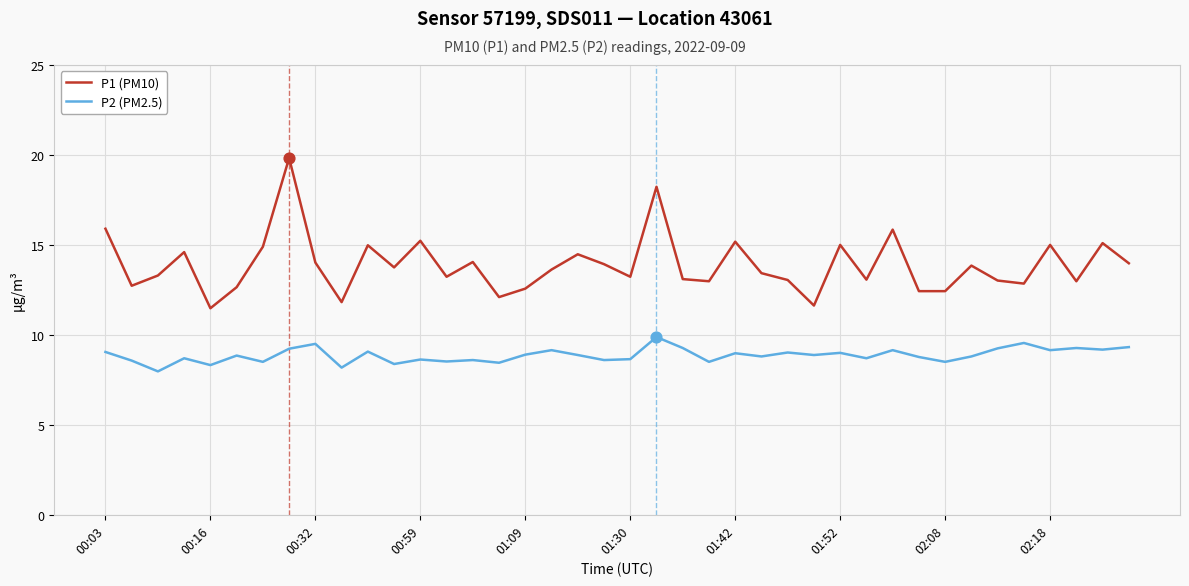

Which series has the widest spread of values?

P1 (PM10)